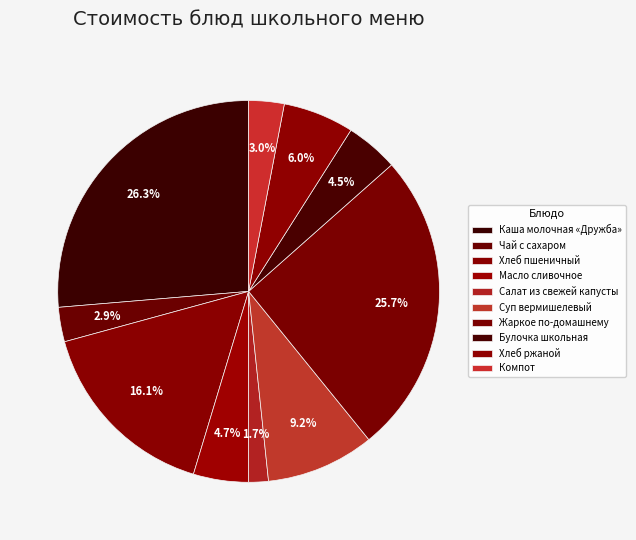

To the nearest percent, what portion does Масло сливочное represent?

5%